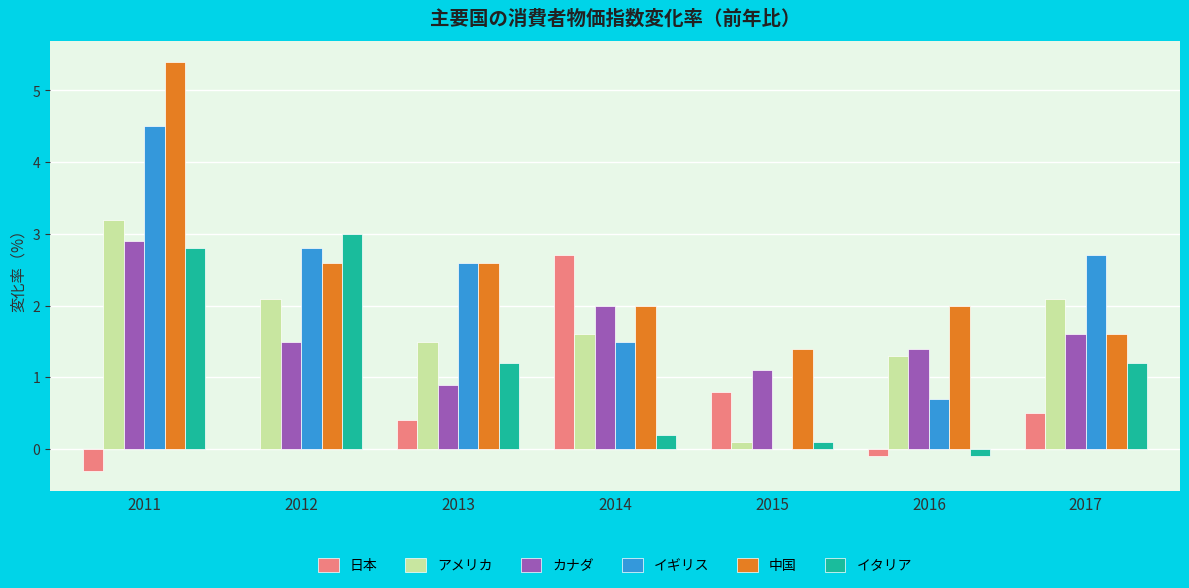

What is the average value of the イギリス series?

2.1